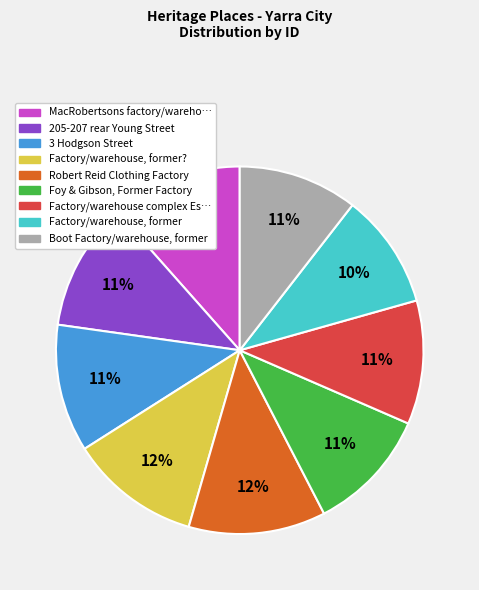

Is there a majority slice in this chart?

No